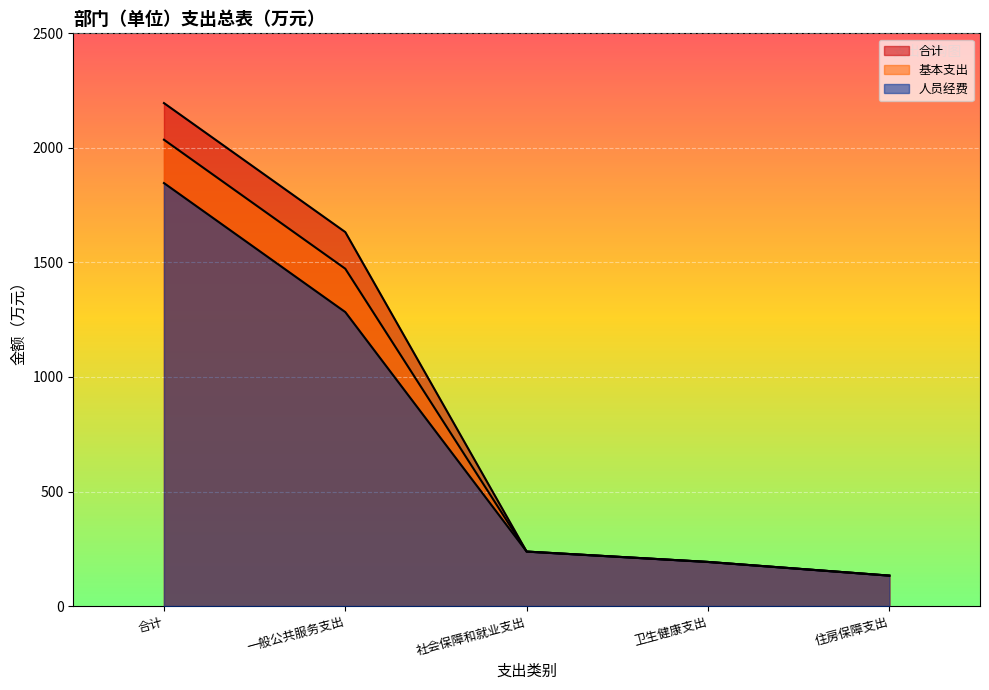

Reading left to right, list all the values displayed in this chart.

合计: 合计=2195.6	一般公共服务支出=1632.4	社会保障和就业支出=237.8	卫生健康支出=192.5	住房保障支出=132.8
基本支出: 合计=2035.6	一般公共服务支出=1472.4	社会保障和就业支出=237.8	卫生健康支出=192.5	住房保障支出=132.8
人员经费: 合计=1846.4	一般公共服务支出=1283.3	社会保障和就业支出=237.8	卫生健康支出=192.5	住房保障支出=132.8